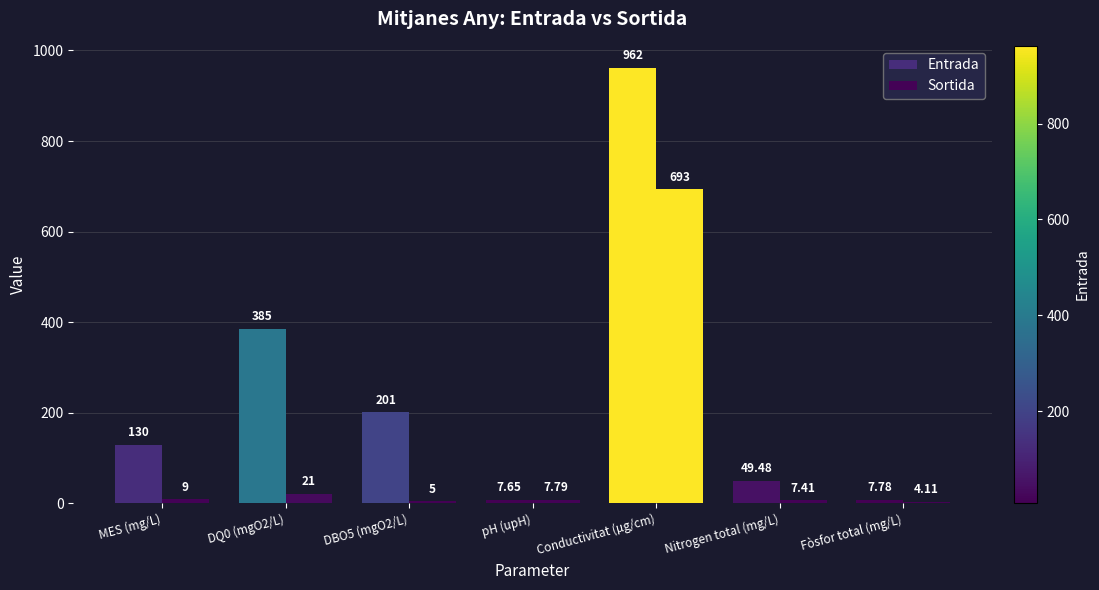

How many data points in Sortida are less than 7?

2